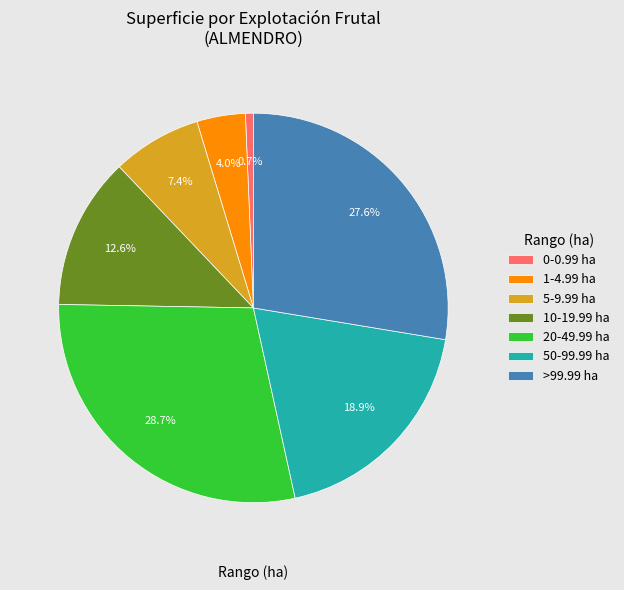

Does any single category account for the majority?

No